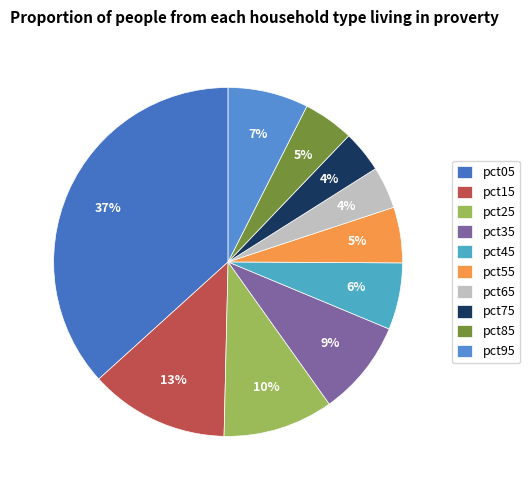

Which has a higher value, pct05 or pct35?

pct05